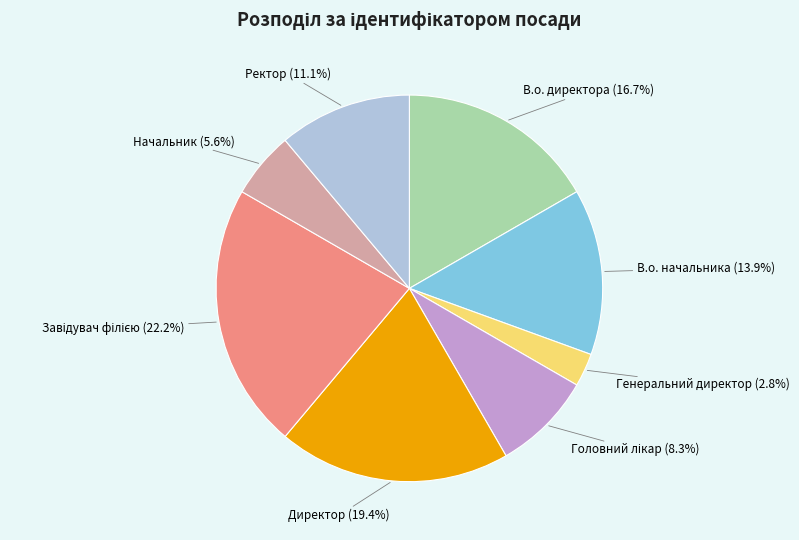

Which has a higher value, Начальник or Директор?

Директор